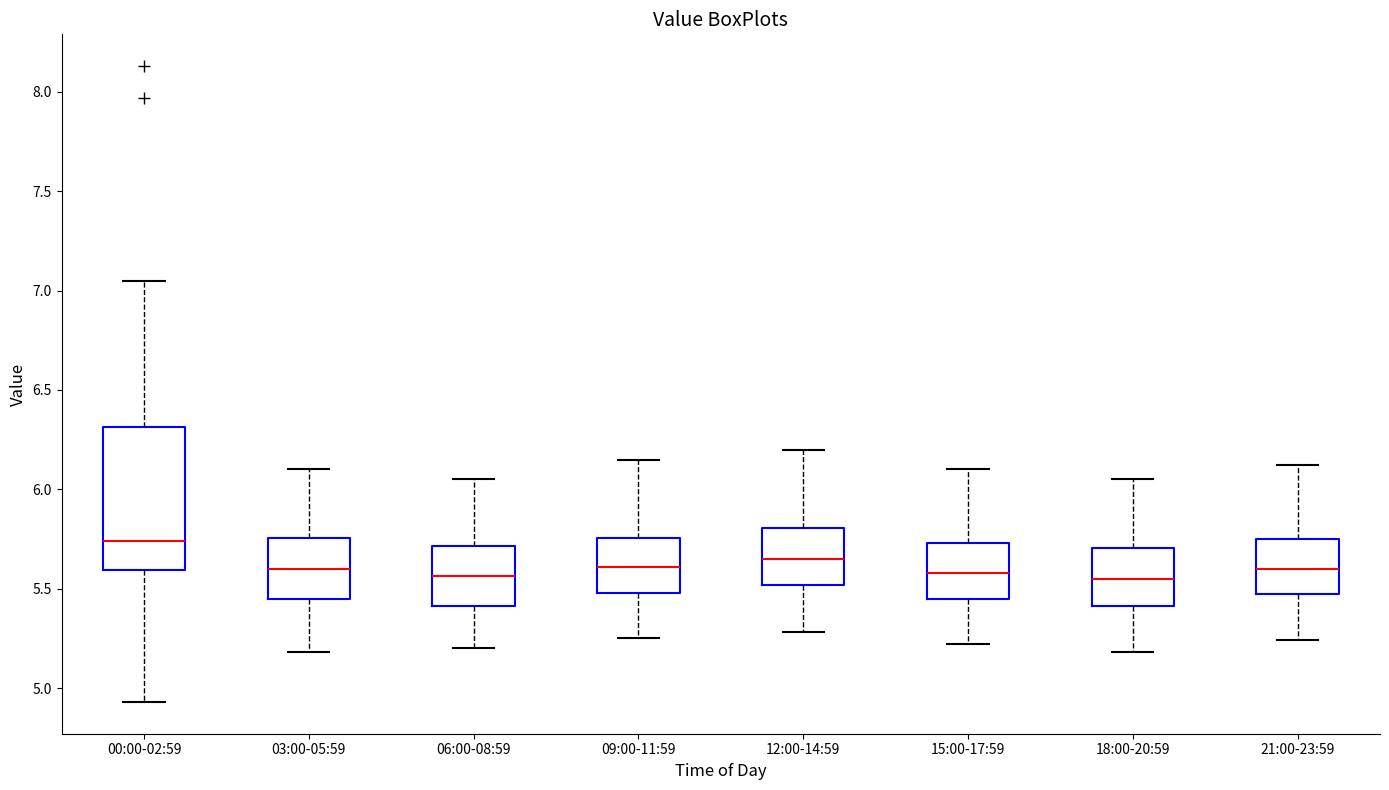

Where does the lower whisker of the box for 06:00-08:59 end on the y-axis? The values are not printed on the chart, so give them approximately, as read against the axis.

5.20